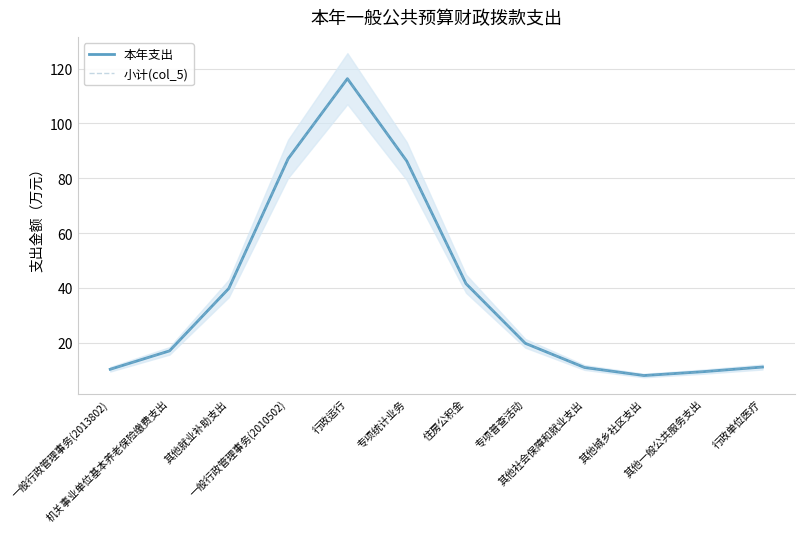

Reading left to right, extract all data points from this chart.

本年支出: 一般行政管理事务(2013802)=10.3	机关事业单位基本养老保险缴费支出=17.1	其他就业补助支出=39.8	一般行政管理事务(2010502)=87.1	行政运行=116.3	专项统计业务=86.3	住房公积金=41.6	专项普查活动=19.8	其他社会保障和就业支出=11.0	其他城乡社区支出=8.1	其他一般公共服务支出=9.5	行政单位医疗=11.2
小计(col_5): 一般行政管理事务(2013802)=10.3	机关事业单位基本养老保险缴费支出=17.1	其他就业补助支出=39.8	一般行政管理事务(2010502)=87.1	行政运行=116.3	专项统计业务=86.3	住房公积金=41.6	专项普查活动=19.8	其他社会保障和就业支出=11.0	其他城乡社区支出=8.1	其他一般公共服务支出=9.5	行政单位医疗=11.2